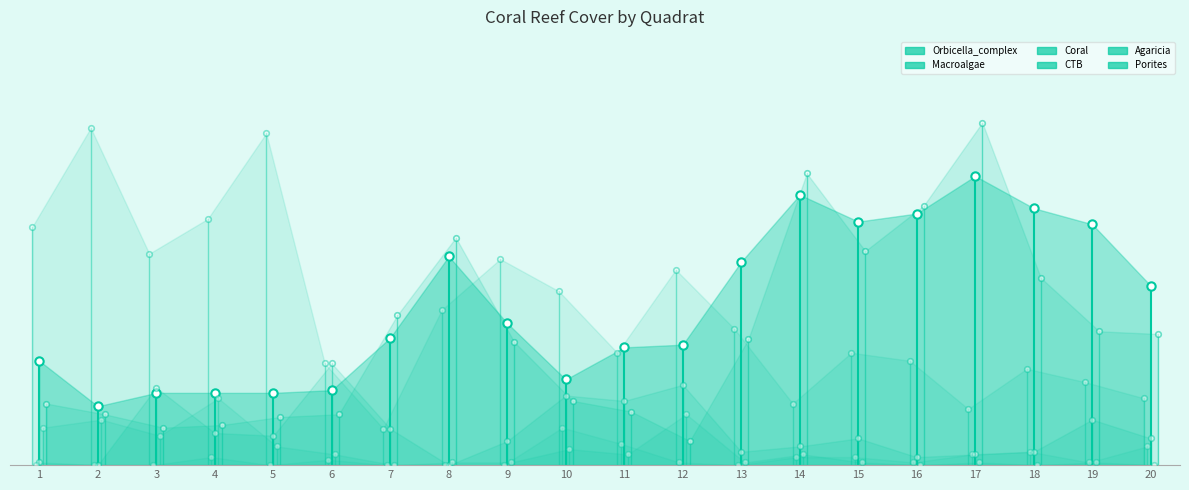

Rank the categories by Agaricia value from lowest to highest.

7, 16, 18, 20, 8, 9, 13, 15, 17, 19, 6, 11, 14, 10, 5, 3, 1, 2, 12, 4